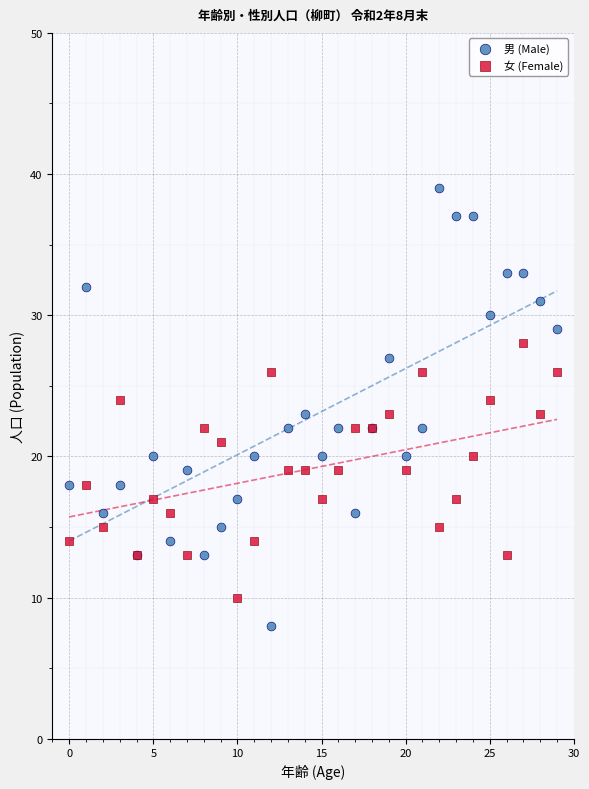

Which series has the largest Y range (max minus min)?

男 (Male)